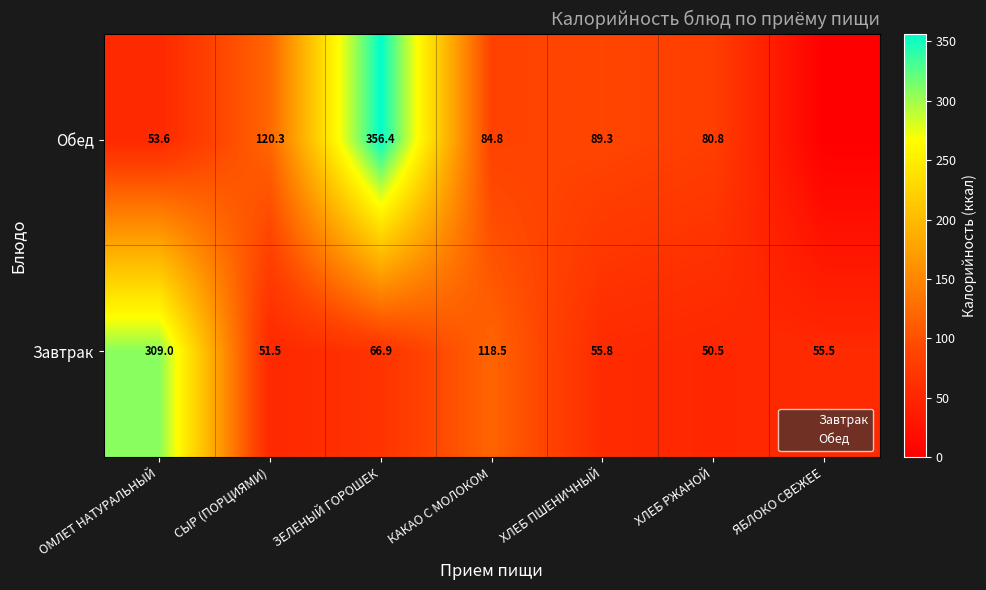

Is it true that Завтрак equals 18.4 at ХЛЕБ РЖАНОЙ?

False